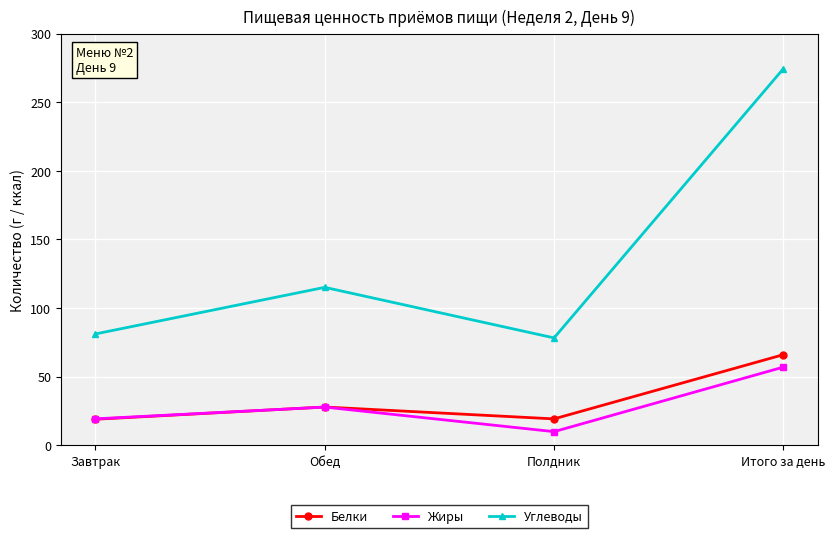

Which category has the highest value in the Белки series?

Итого за день